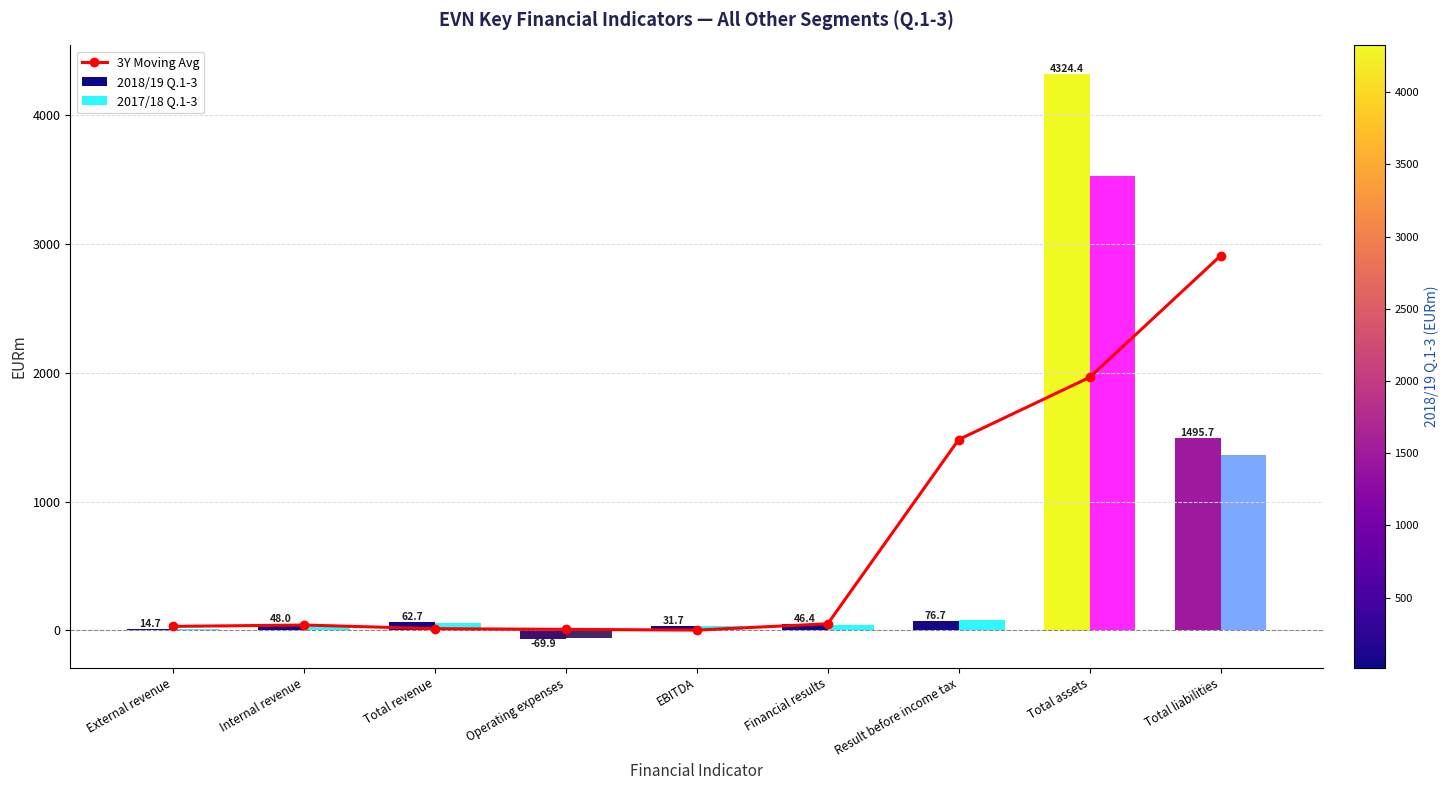

What is the label of the 3rd bar from the left?

Total revenue